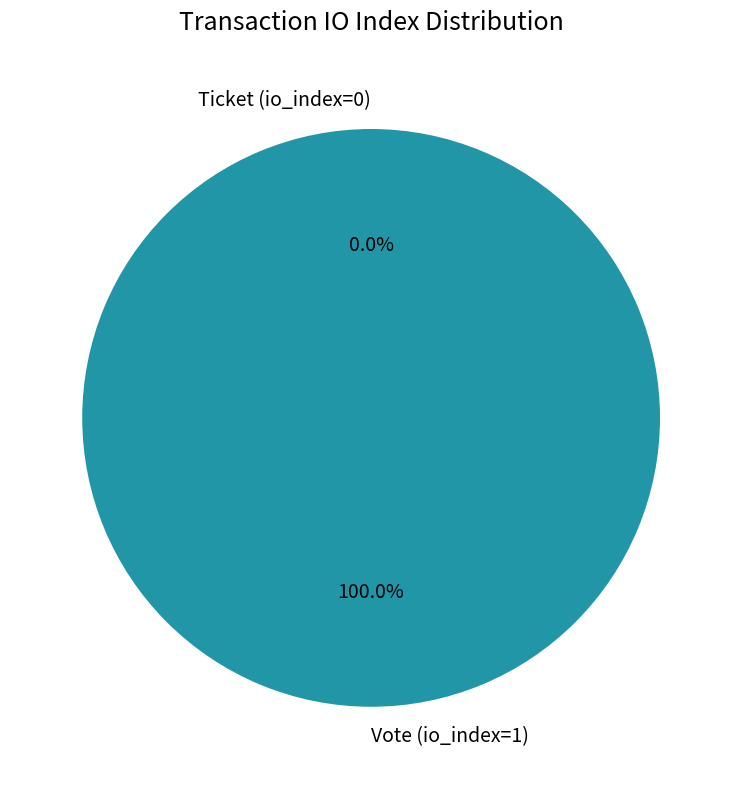

To the nearest percent, what is the combined percentage of Vote (io_index=1) and Ticket (io_index=0)?

100%